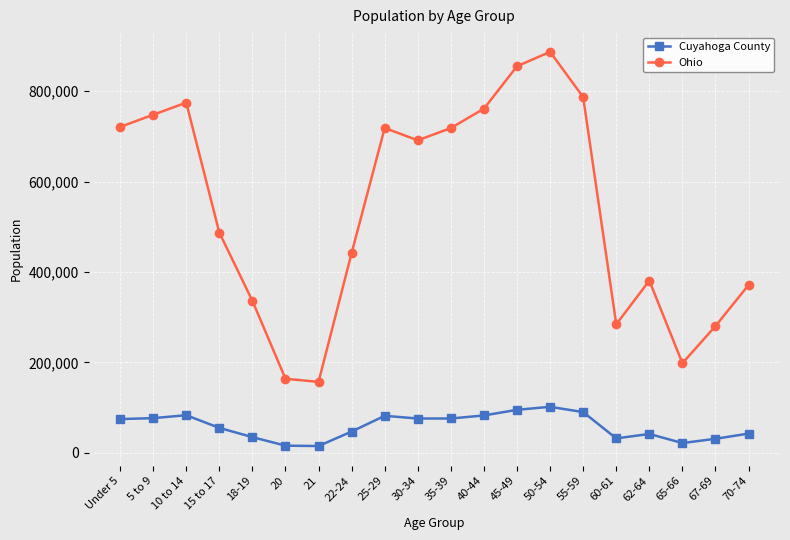

The value of Cuyahoga County at Under 5 is 74793. True or false?

True